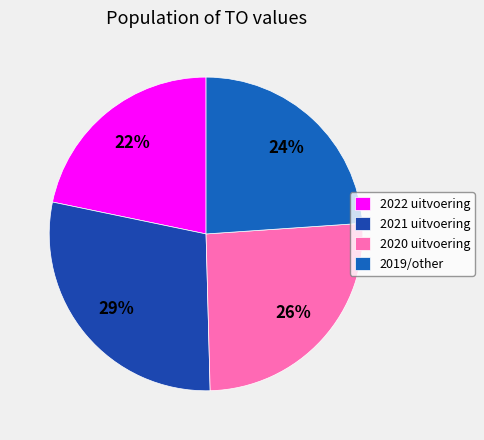

Is it true that 2019/other is 15% of the pie?

False